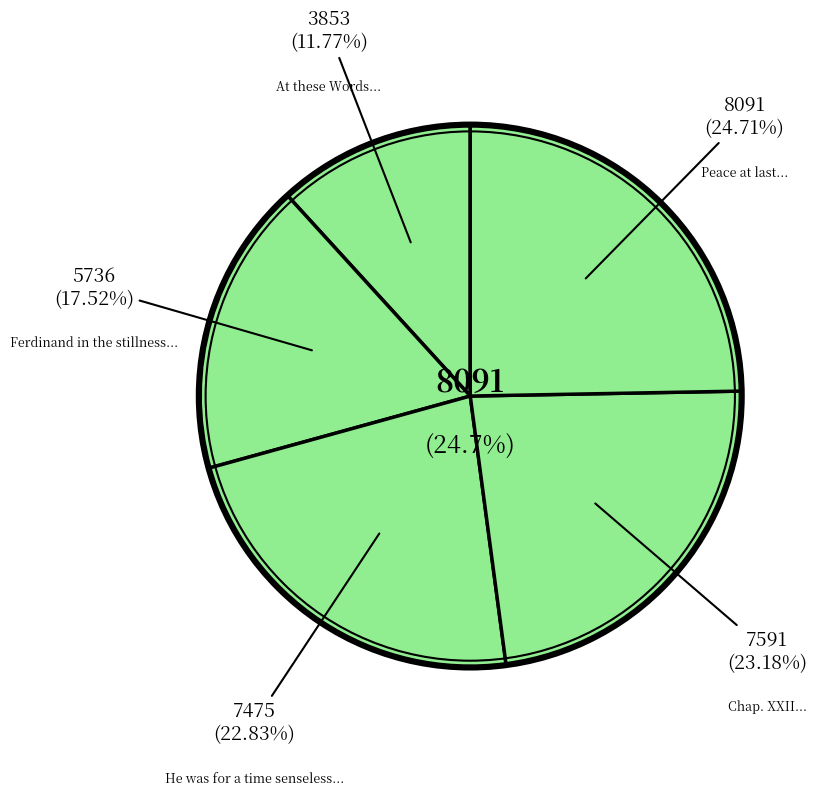

What percentage is the Ferdinand in the stillness and solitude slice, to the nearest percent?

18%